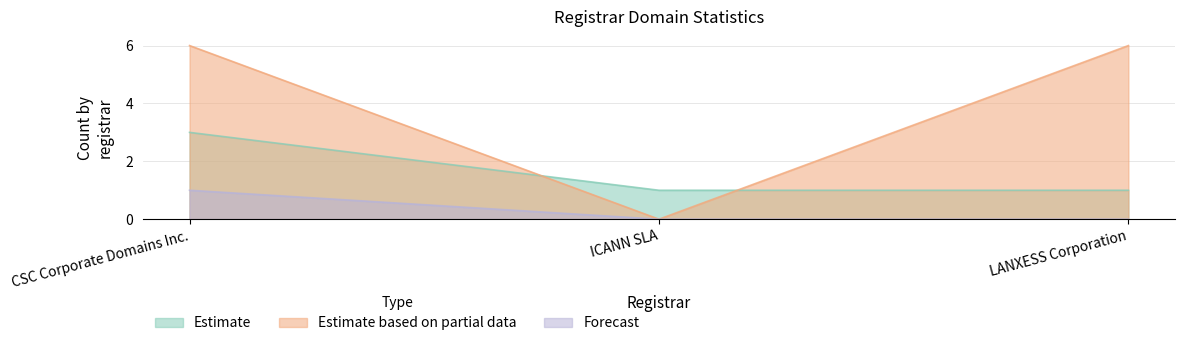

What is the sum of the total-nameservers values at ICANN SLA and CSC Corporate Domains Inc.?

6